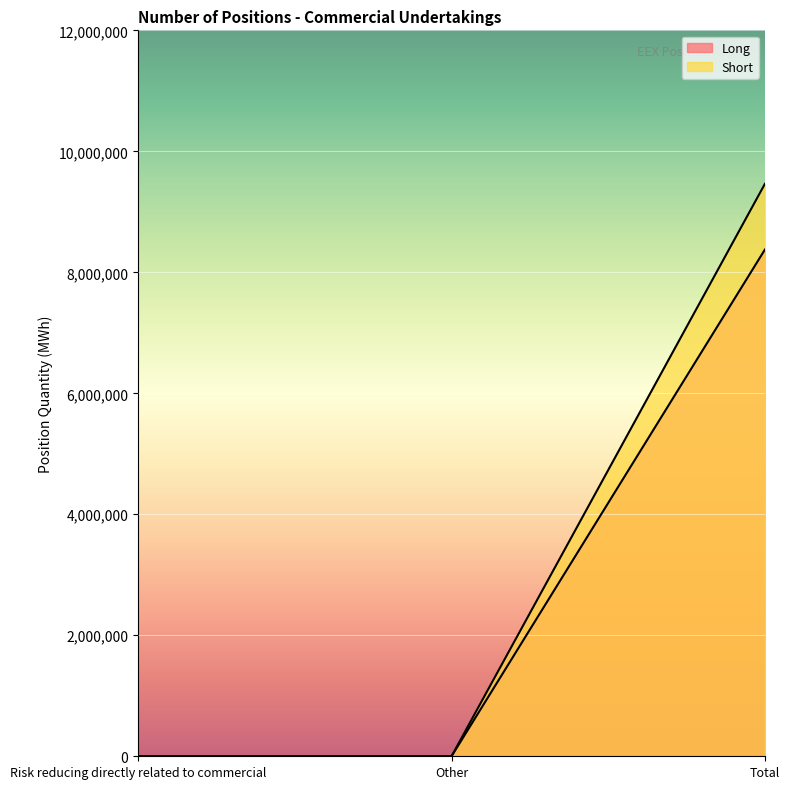

Which series has the largest total across all categories?

Short